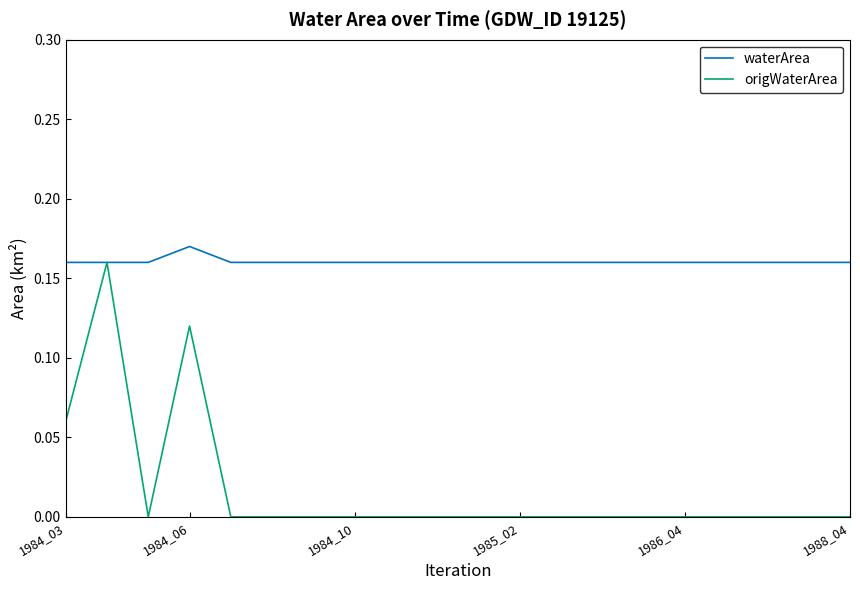

List the series in order of their overall mean, highest first.

waterArea, origWaterArea